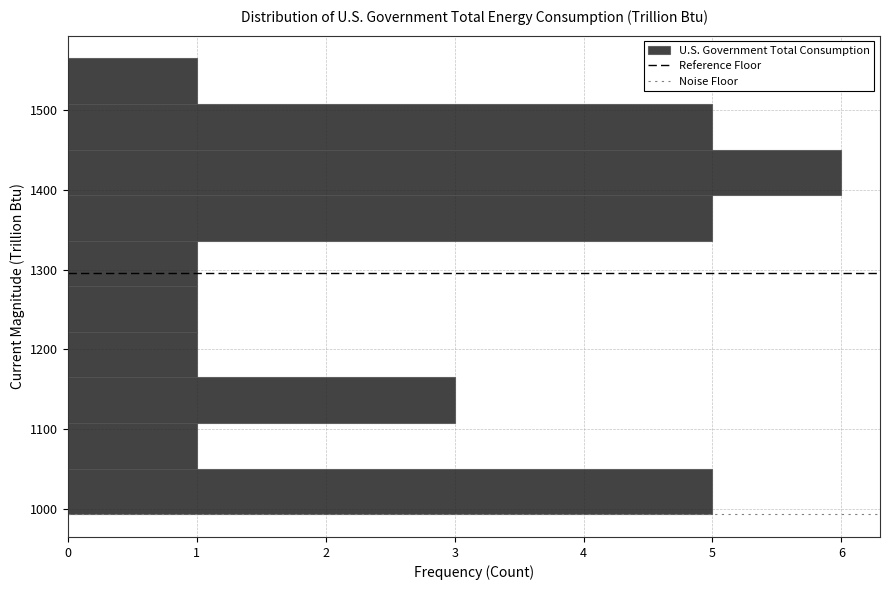

Reading bottom to top, list every bar in this chart as the range it spans on the y-axis followed by its length. Neither the bar edges nor the lengths are printed on the chart, so give them approximately, as read against the axes.

990 to 1050: 5
1050 to 1110: 1
1110 to 1160: 3
1160 to 1220: 1
1220 to 1280: 1
1280 to 1340: 1
1340 to 1390: 5
1390 to 1450: 6
1450 to 1510: 5
1510 to 1570: 1